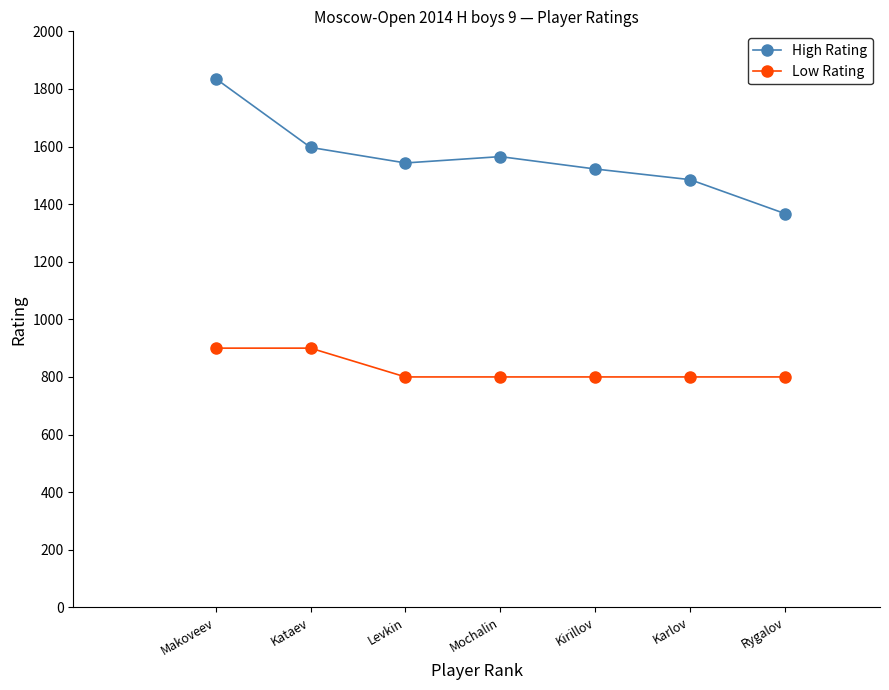

True or false: Low Rating has a value of 800 at Kirillov.

True